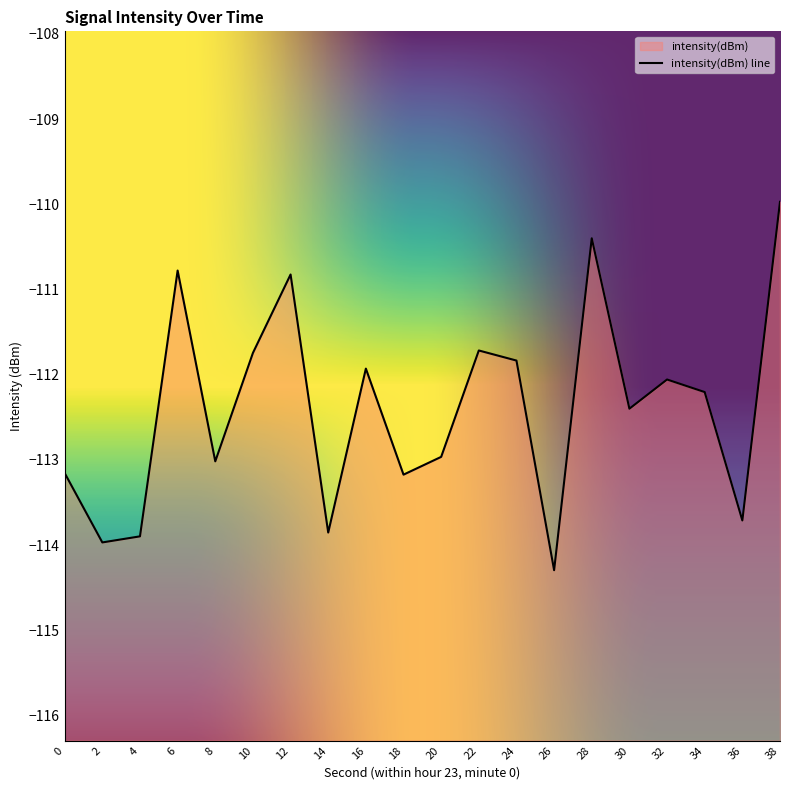

Reading left to right, transcribe all the data shown in this chart.

-113.2	-114.0	-113.9	-110.8	-113.0	-111.7	-110.8	-113.9	-111.9	-113.2	-113.0	-111.7	-111.8	-114.3	-110.4	-112.4	-112.1	-112.2	-113.7	-110.0